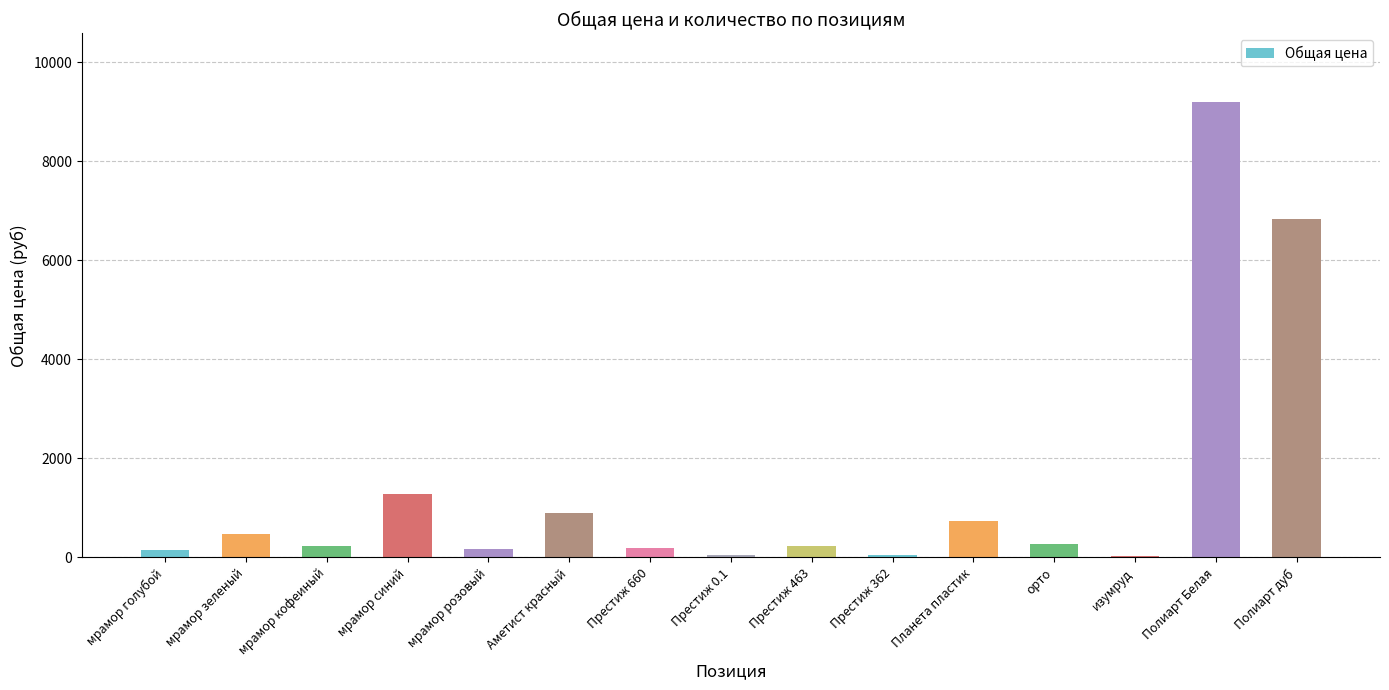

Which label corresponds to the largest value in the chart?

Полиарт Белая